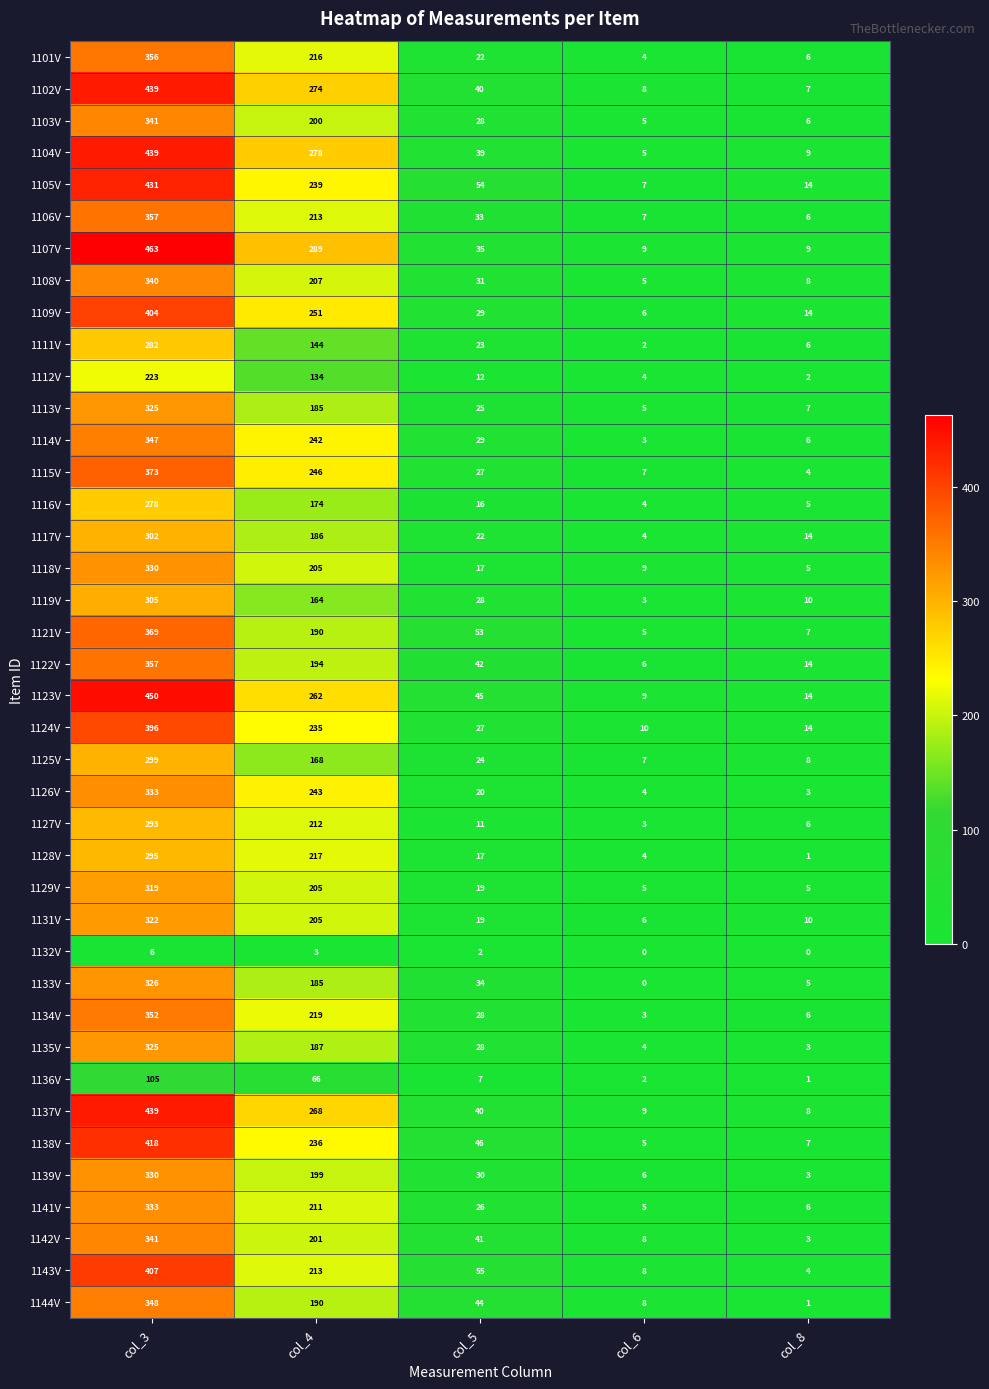

Rank the categories by 1136V value from lowest to highest.

col_8, col_6, col_5, col_4, col_3